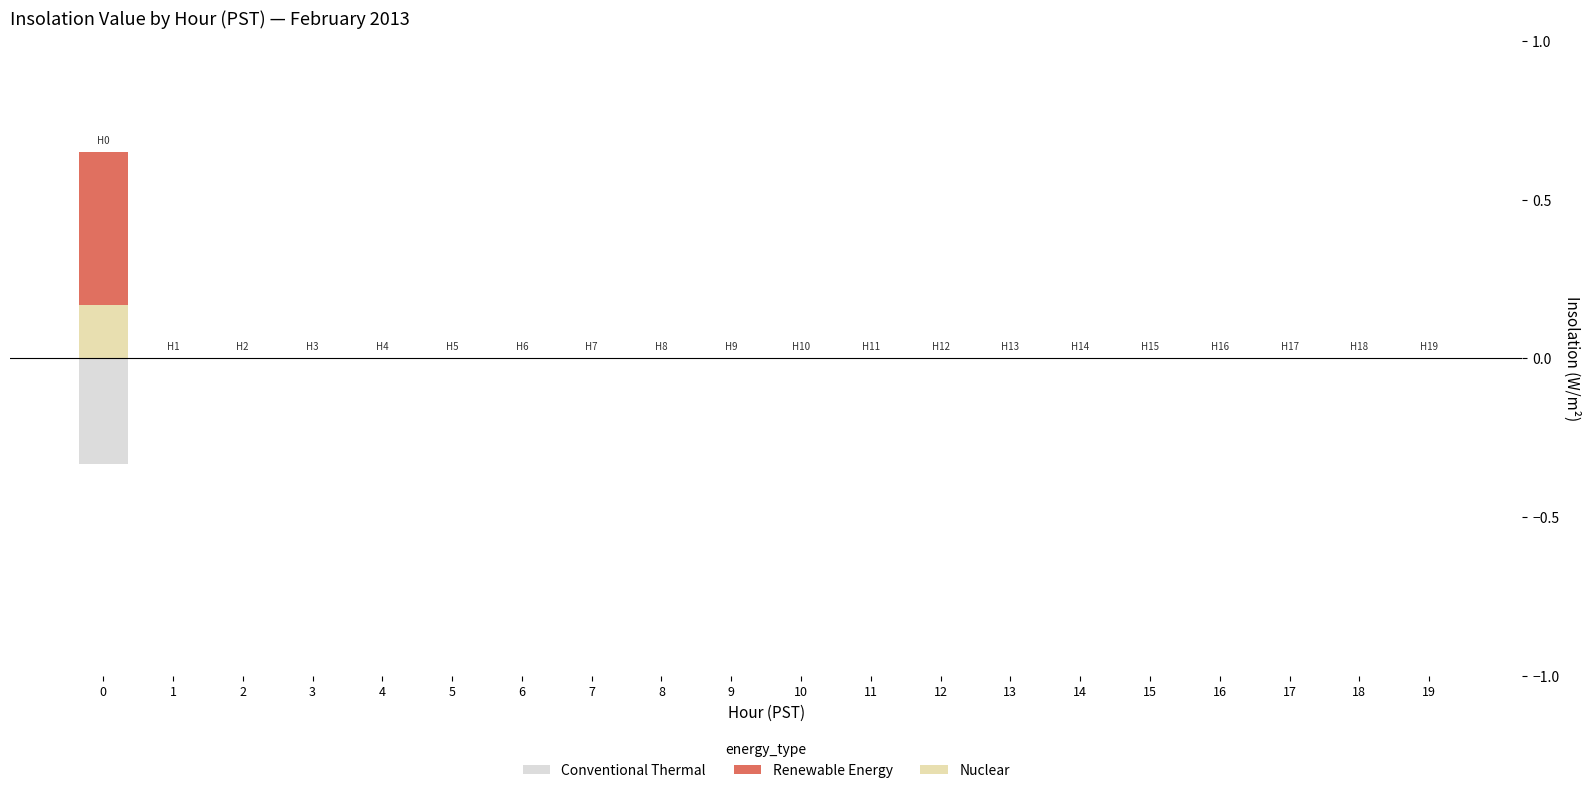

Between 19 and 9, which is larger?

19